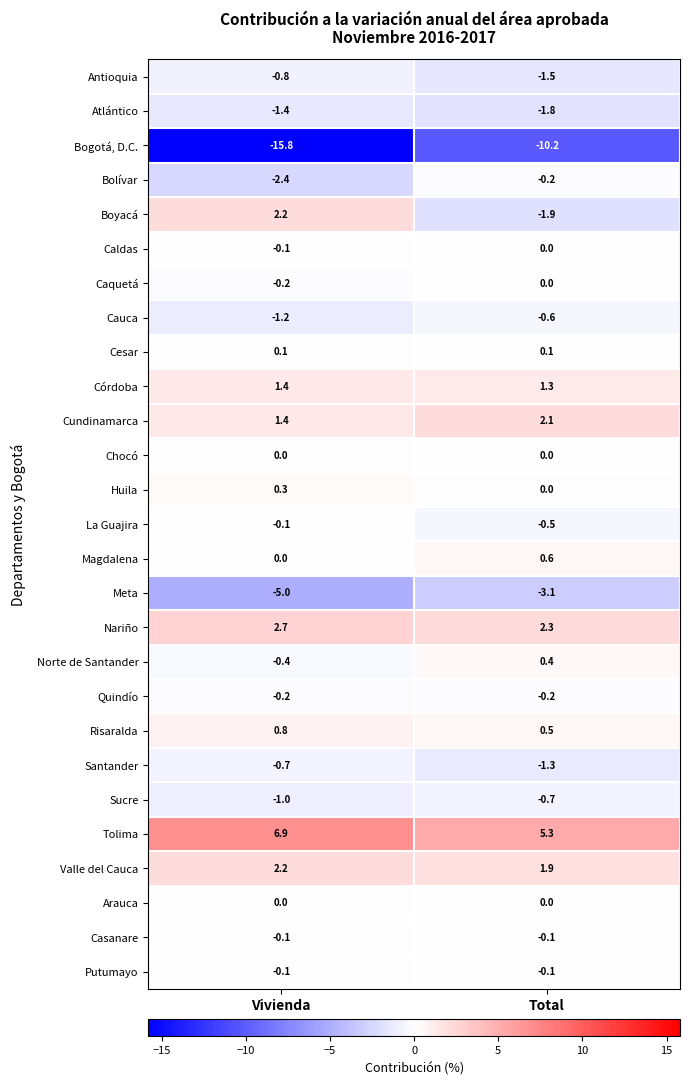

What is the difference between the Bolívar values at Total and Vivienda?

2.2